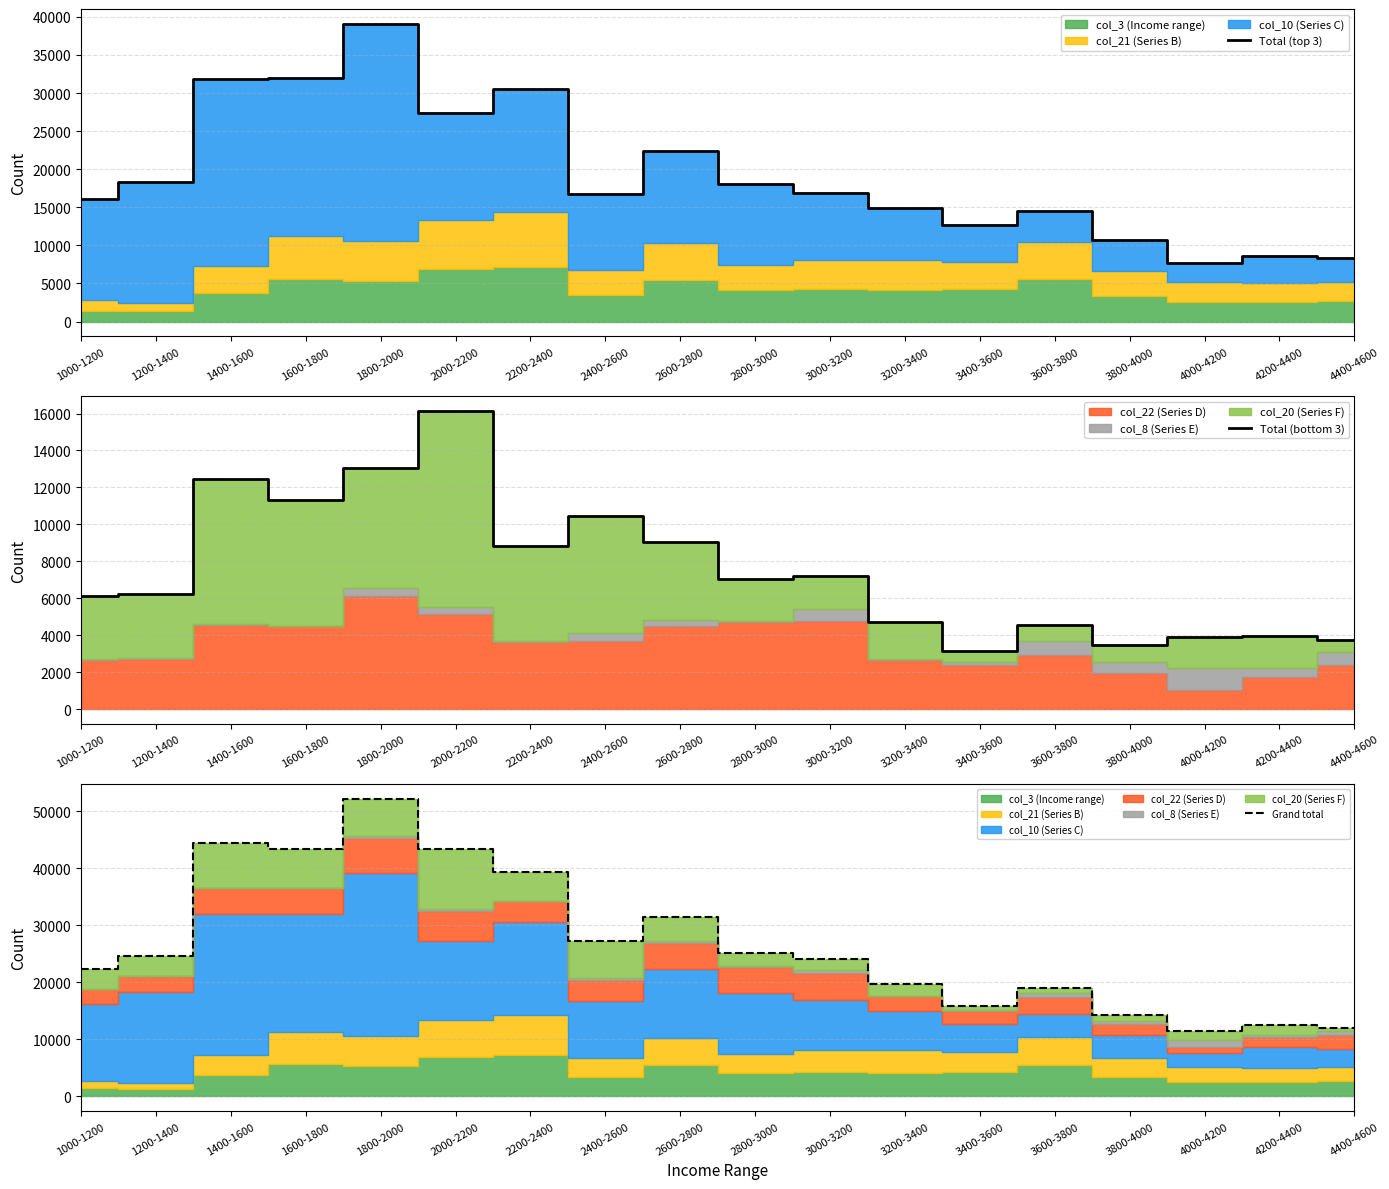

The value of Grand total at 3200-3400 is 4775. True or false?

False